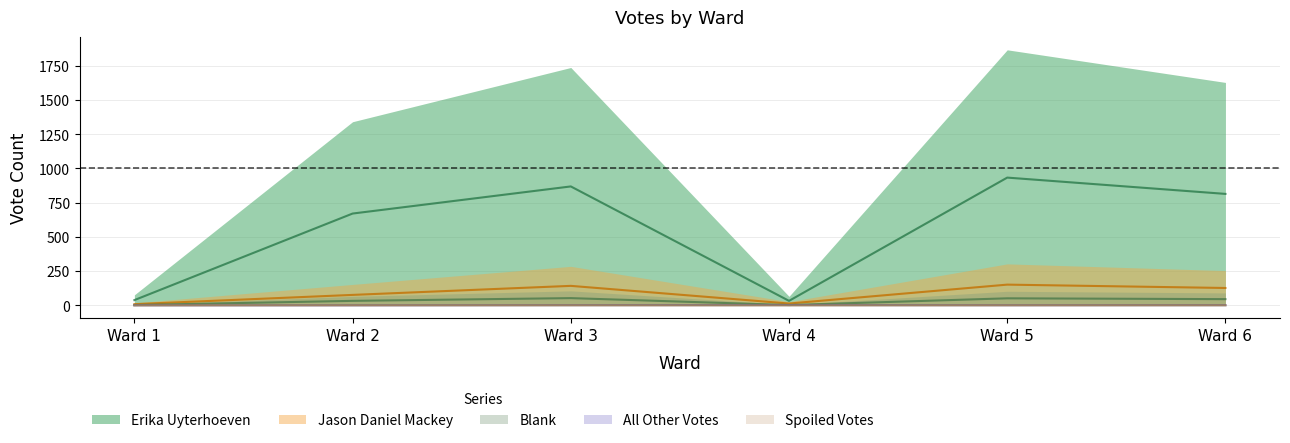

True or false: Blank and Spoiled Votes intersect in this chart.

False